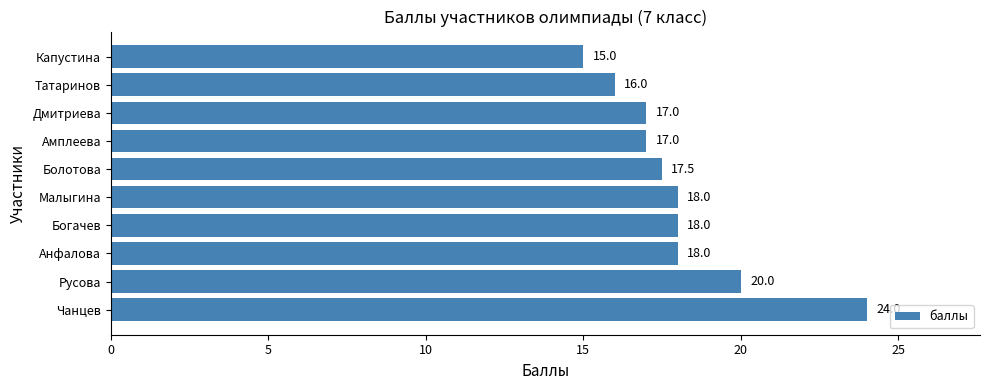

What is the difference between the values at Богачев and Капустина?

3.0